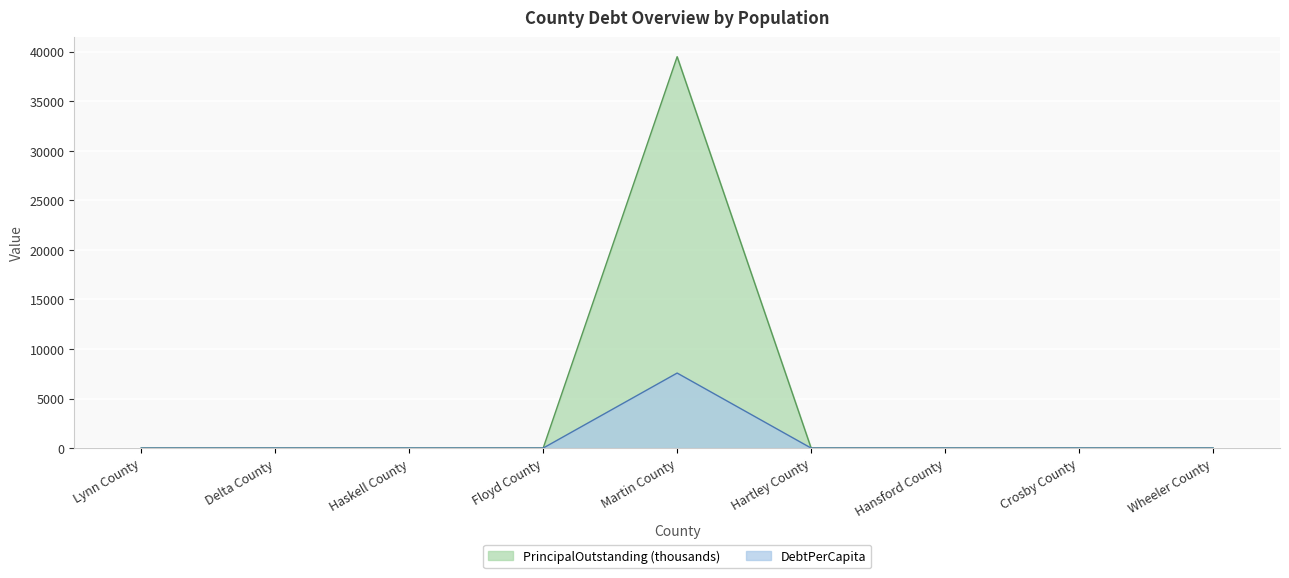

What is the difference between the maximum and second lowest values in the DebtPerCapita series?

7570.4